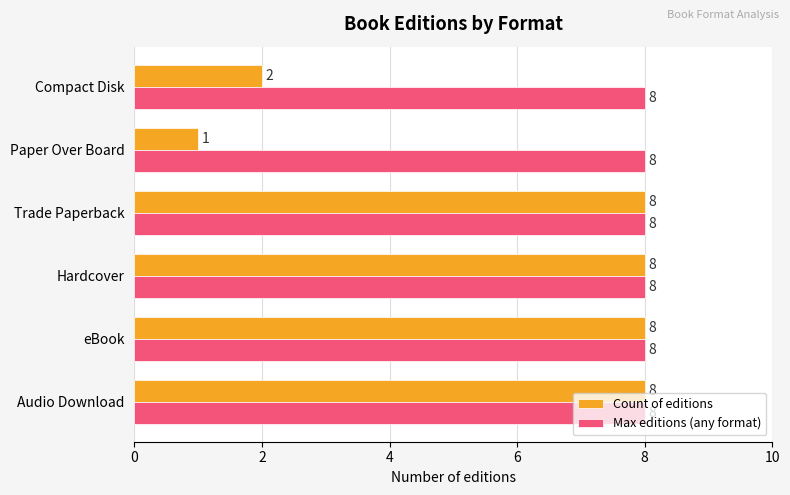

Rank the series at Compact Disk from highest to lowest value.

Max editions (any format), Count of editions